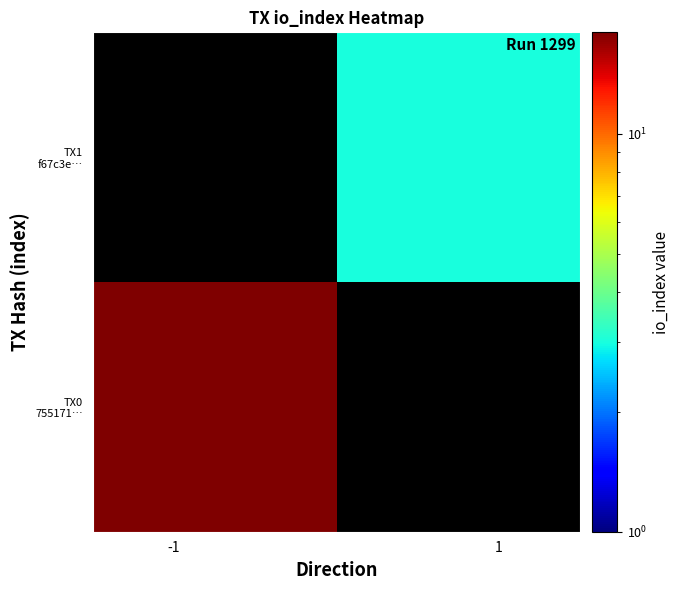

Count the number of data series in this chart.

2